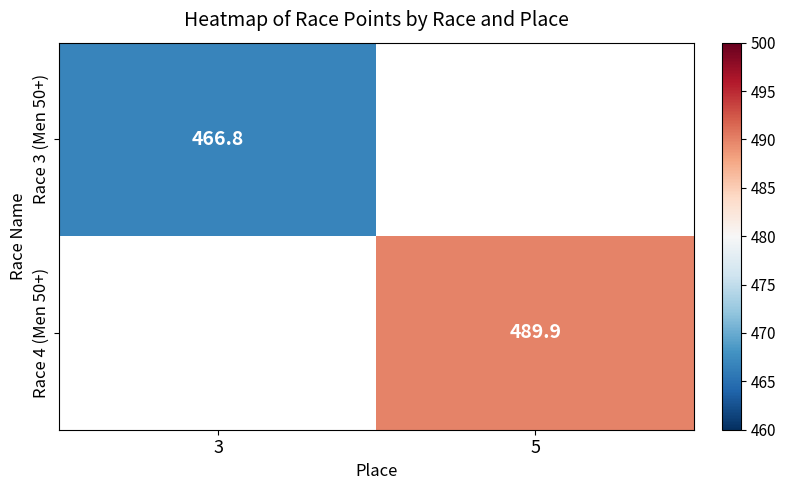

Which has a higher value, 3 or 5?

5